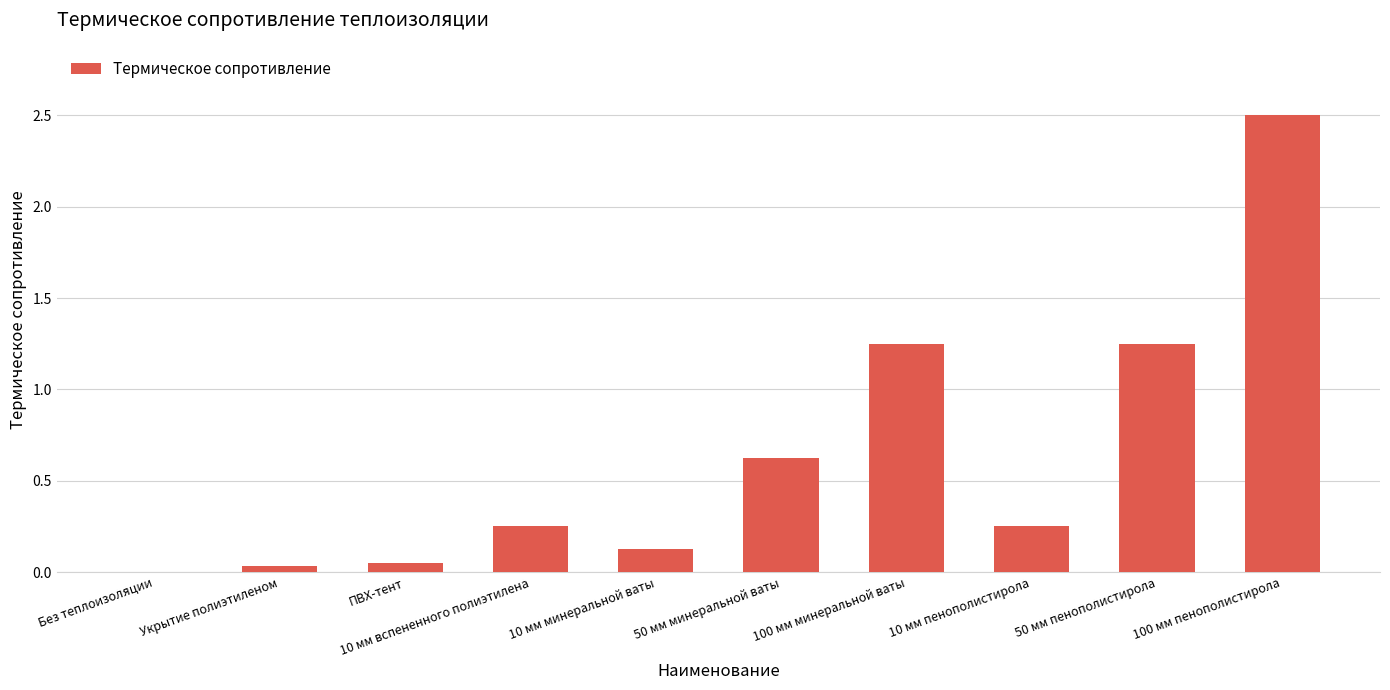

The chart shows a value of 0.4 at 10 мм вспененного полиэтилена. True or false?

False